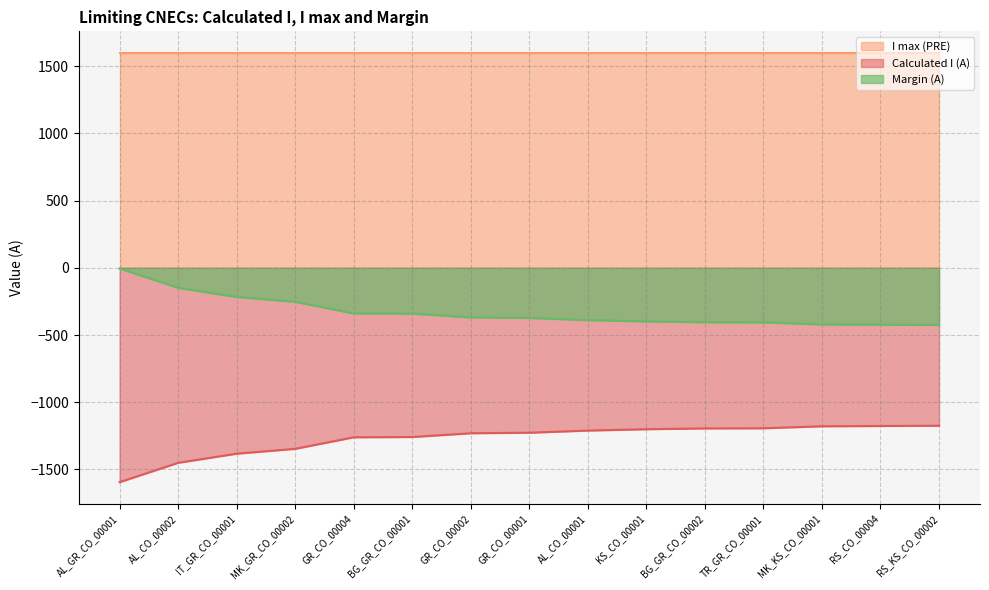

What is the value of the Margin (A) point at the 2nd from the left?

-149